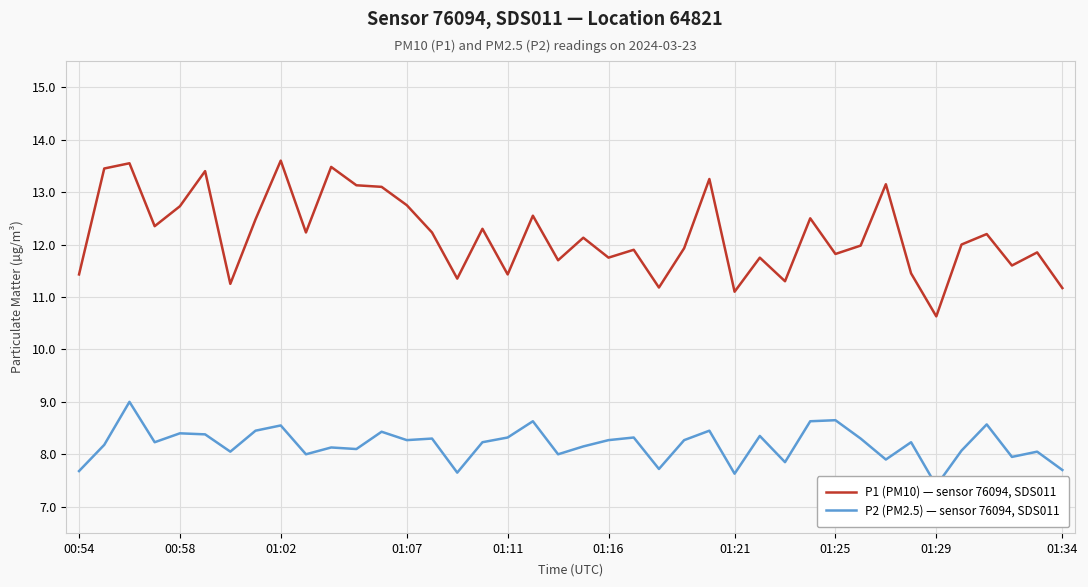

Is the value of P2 (PM2.5) — sensor 76094, SDS011 at 10 greater than the value of P1 (PM10) — sensor 76094, SDS011 at 23?

No